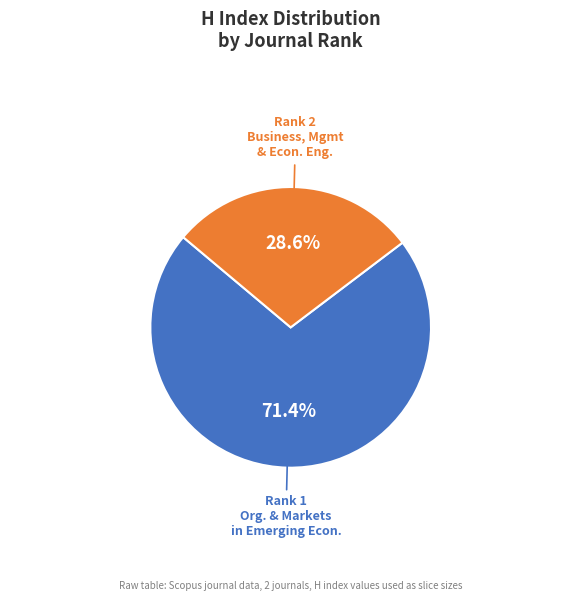

Which category accounts for the majority?

Rank 1 Org. & Markets in Emerging Econ.